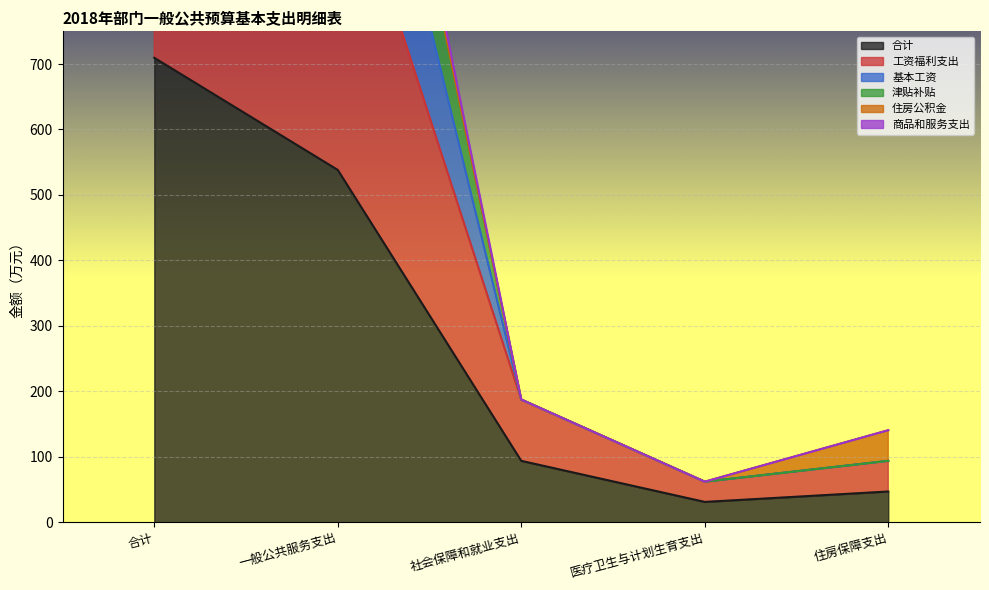

List the labels in order of 基本工资 value, largest first.

合计, 一般公共服务支出, 社会保障和就业支出, 住房保障支出, 医疗卫生与计划生育支出